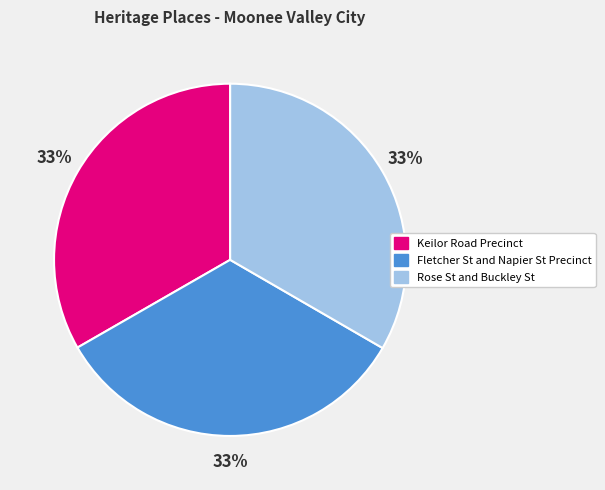

To the nearest percent, what is the combined percentage of Fletcher St and Napier St Precinct and Rose St and Buckley St?

67%